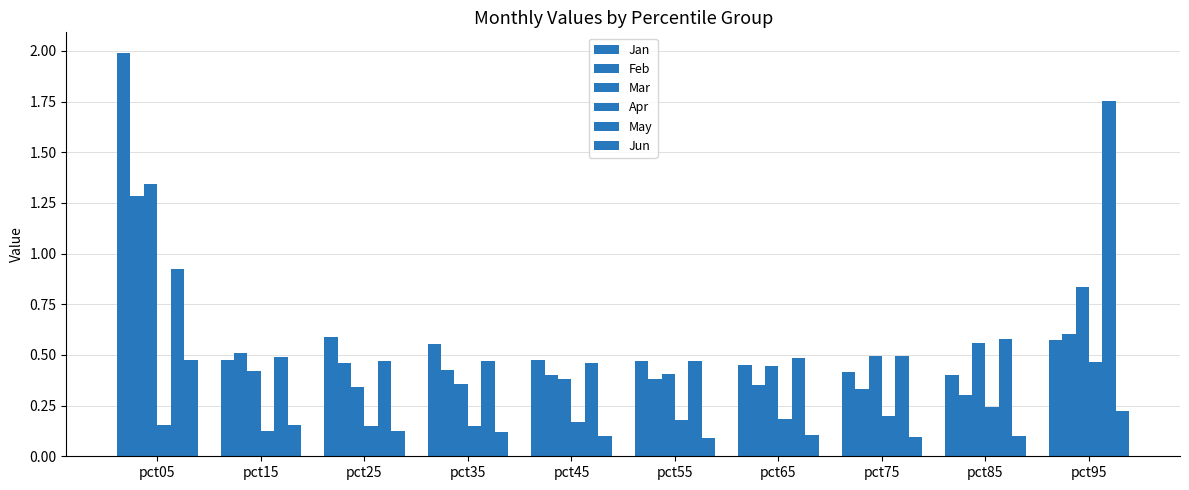

Is it true that Apr equals 0.1 at pct35?

False